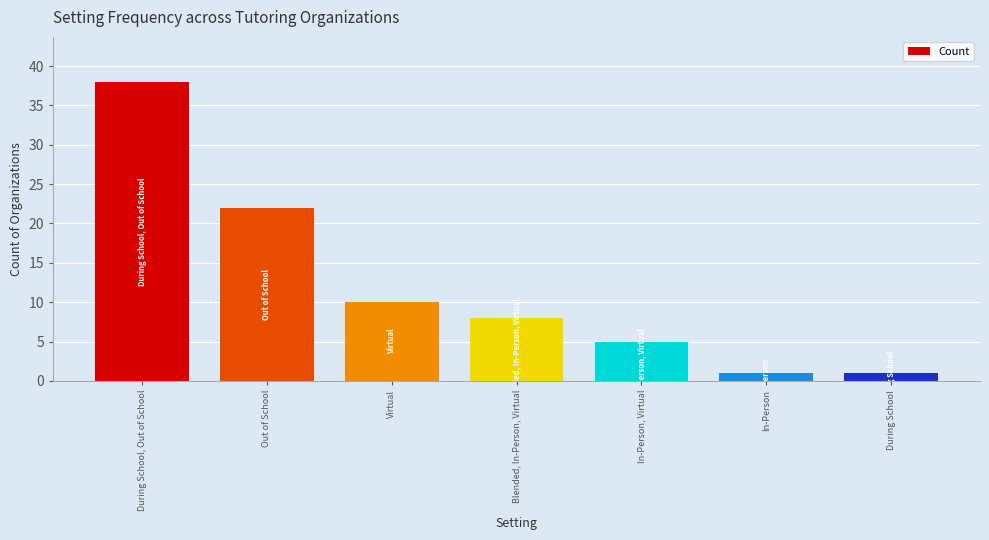

Are the bars horizontal?

No